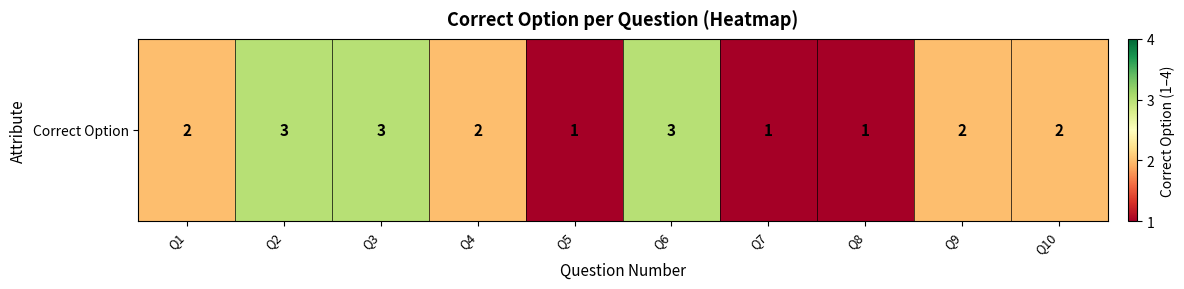

How many series are shown in this chart?

1